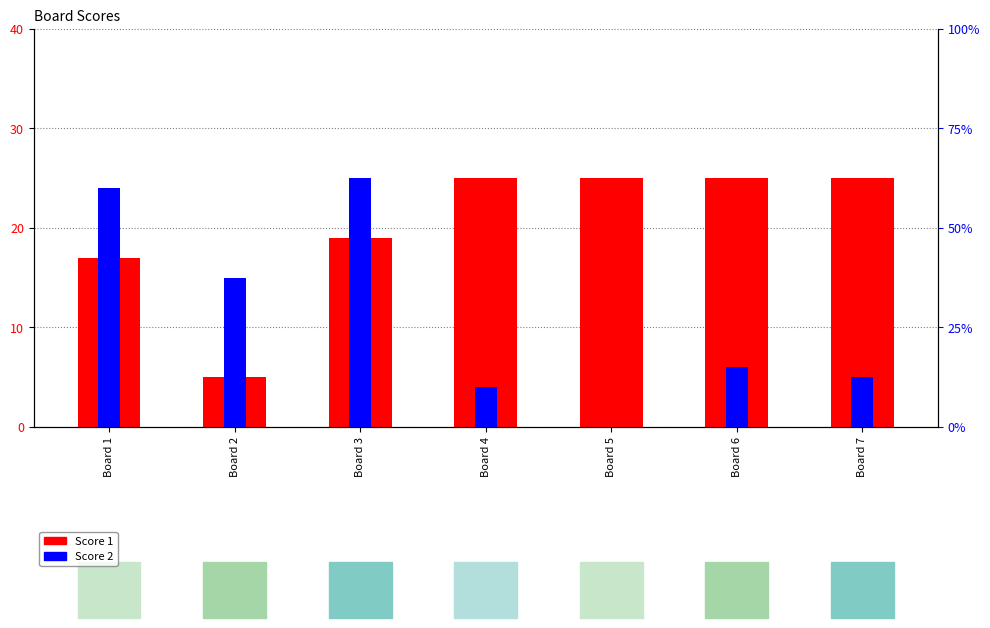

Which has a higher value, Board 4 or Board 6?

Board 4